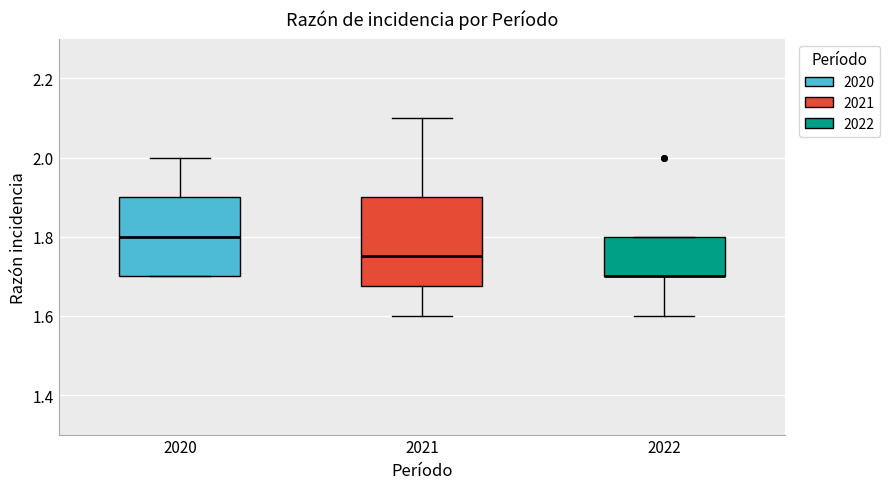

Comparing the boxes themselves (not the whiskers), which one is the tallest?

2021